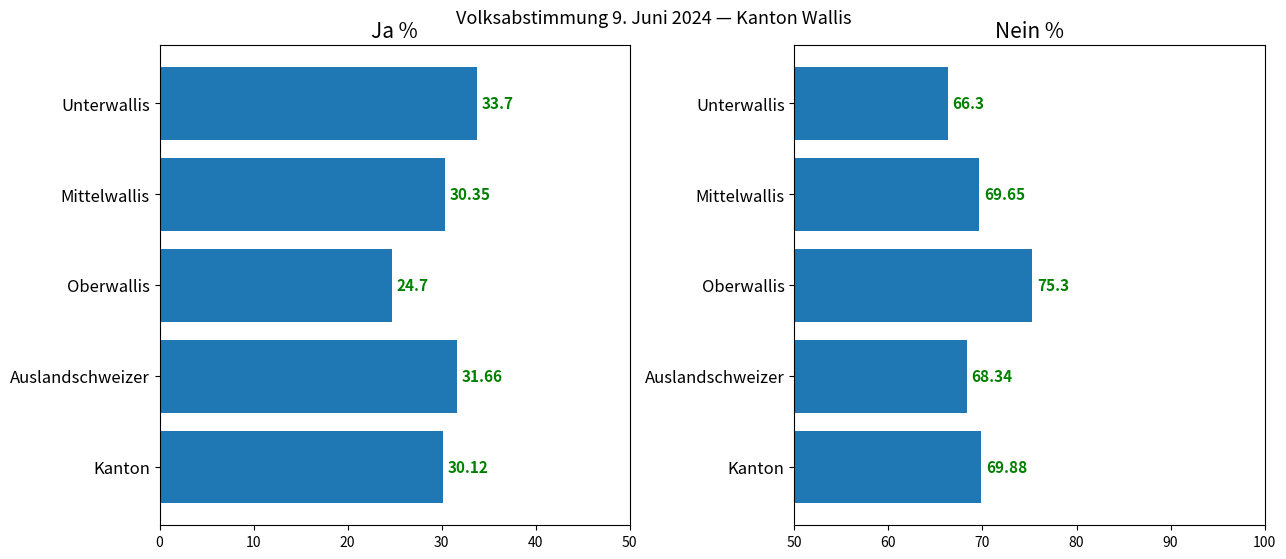

Is it true that Nein % equals 42.1 at Auslandschweizer?

False